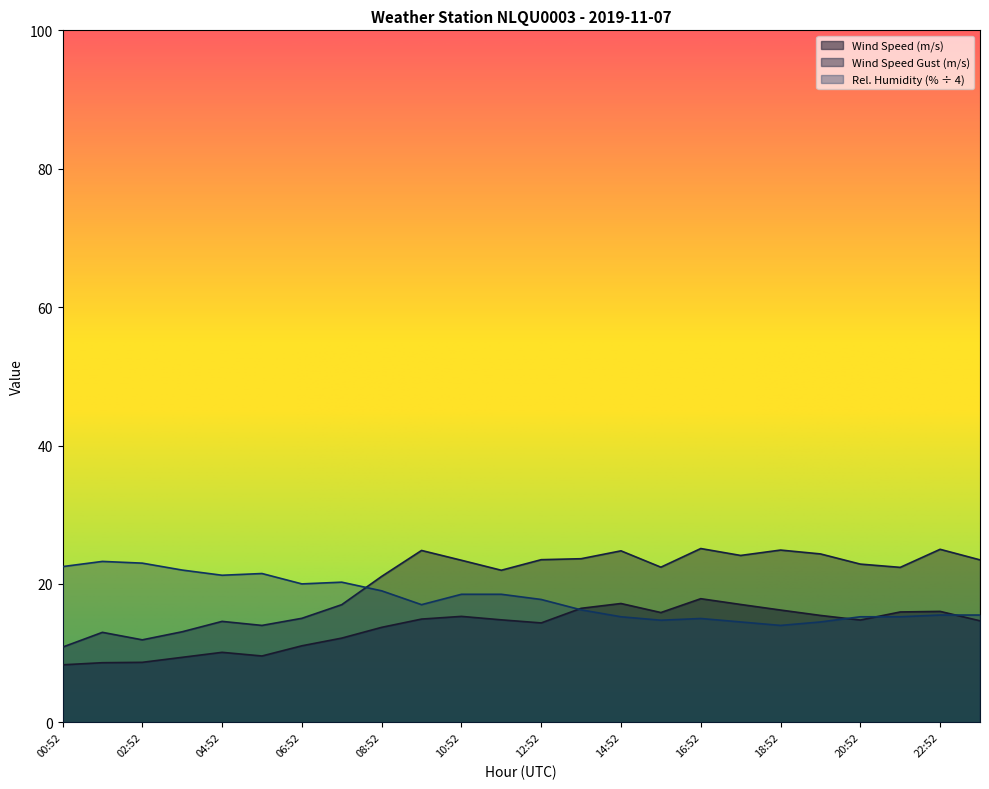

How many lines are shown in the chart?

3